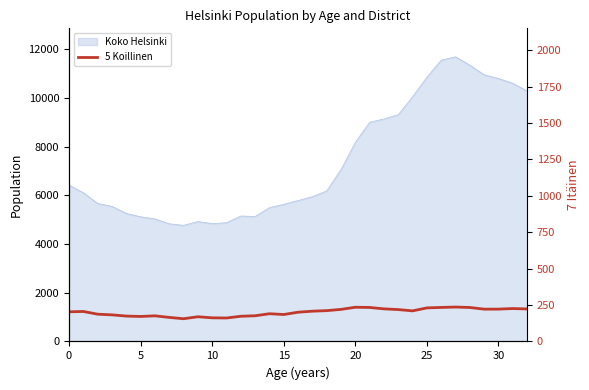

The chart shows a value of 280 at 15. True or false?

False